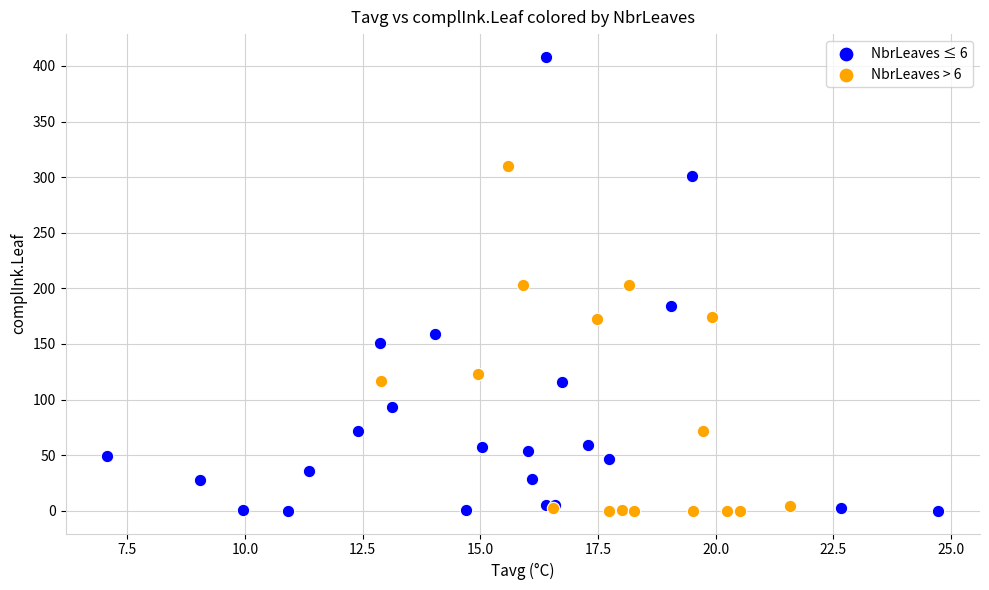

Which series reaches the maximum Y coordinate?

NbrLeaves ≤ 6